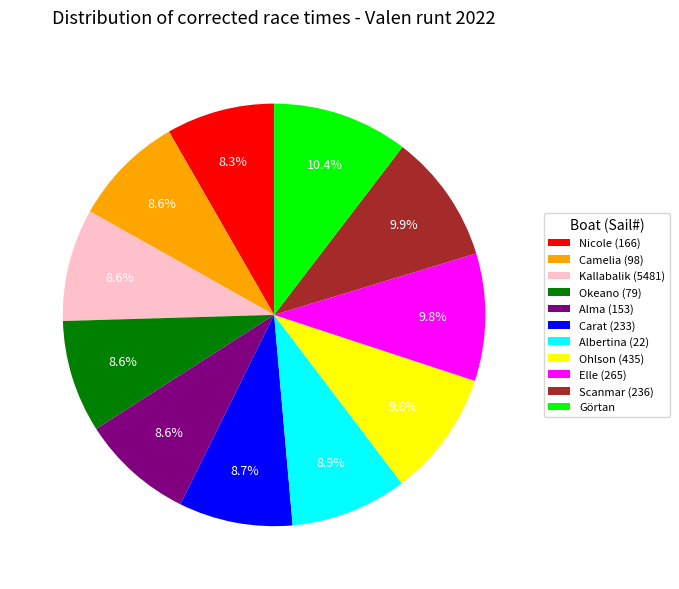

Is Albertina (22) the majority of the pie?

No